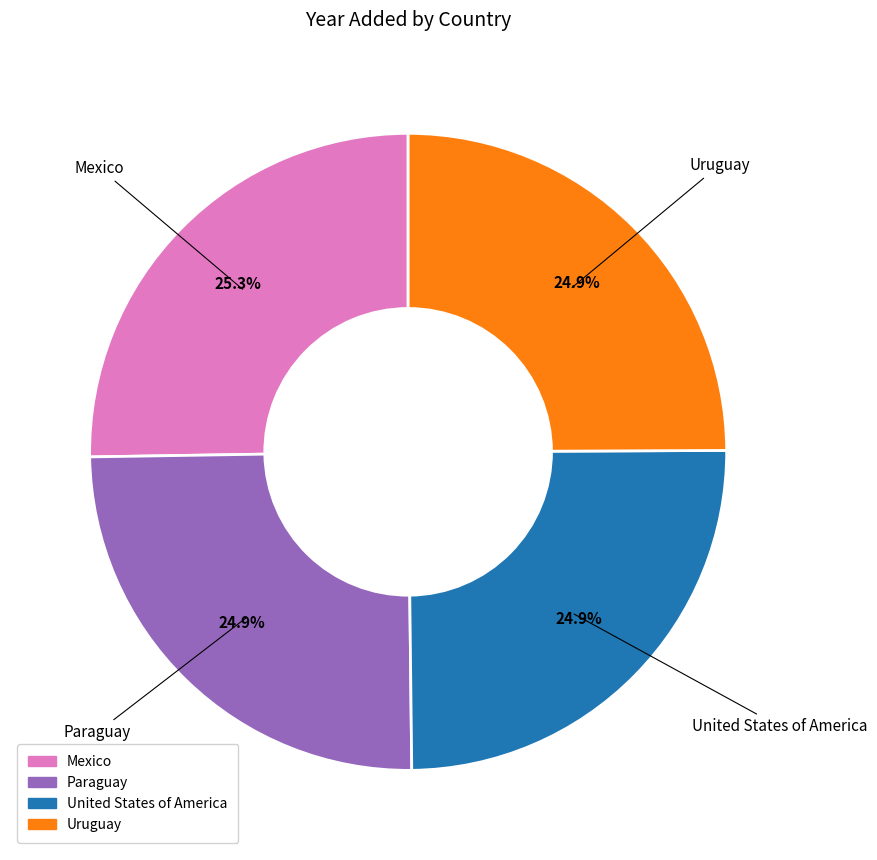

What percentage is NOT represented by Paraguay?

75.1%